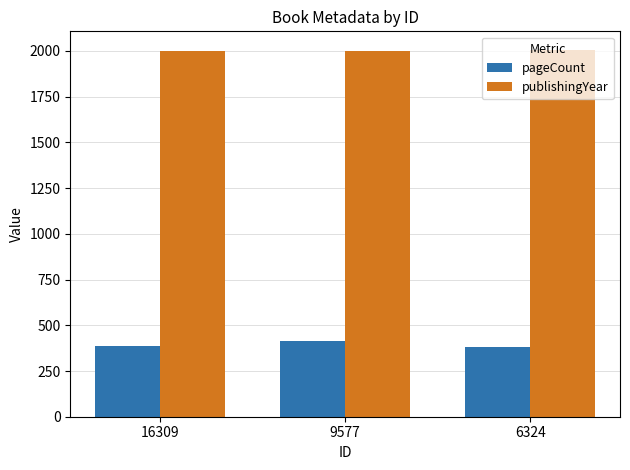

Are the bars grouped side by side (vs. stacked)?

Yes